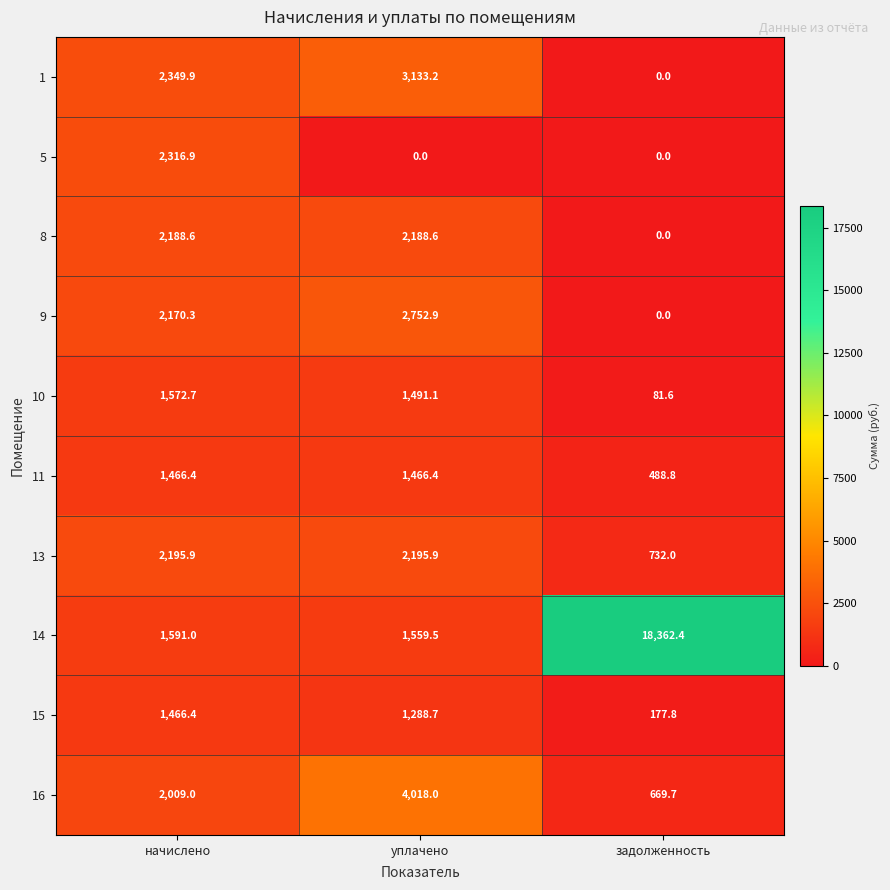

The 16 series shows 4018.0 at уплачено. True or false?

True